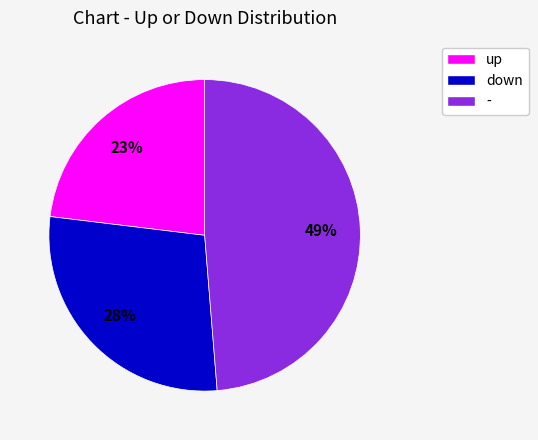

Is there a majority slice in this chart?

No